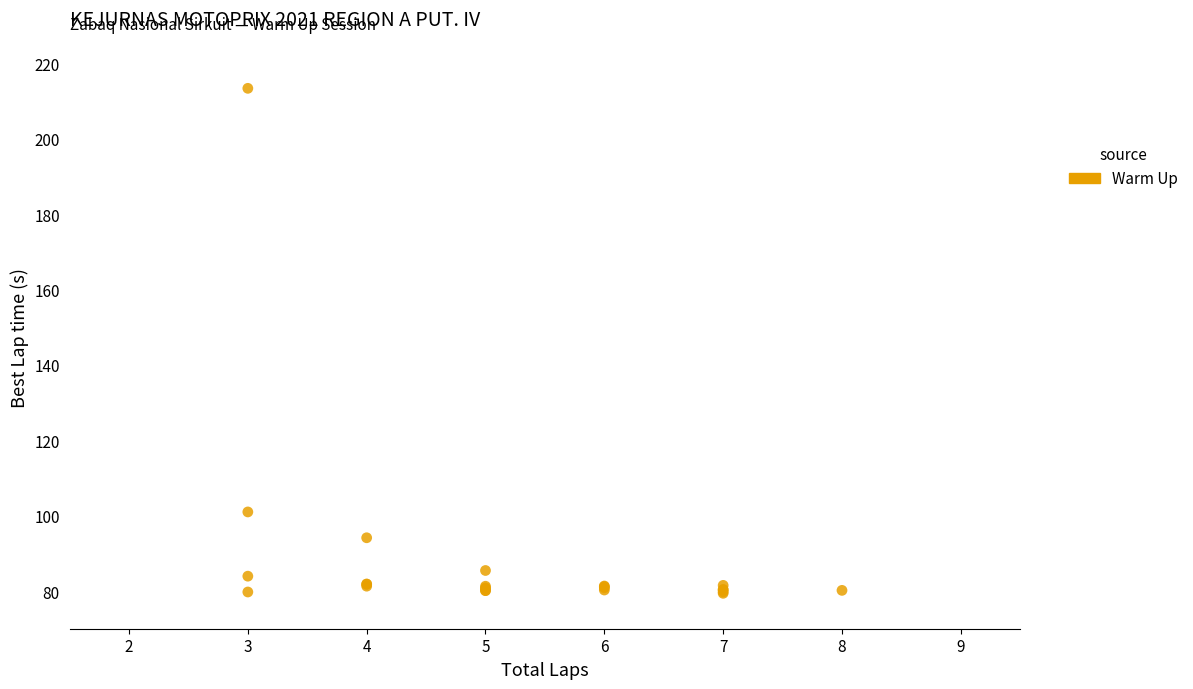

What Y value in the scatter plot is closest to 146?

101.0